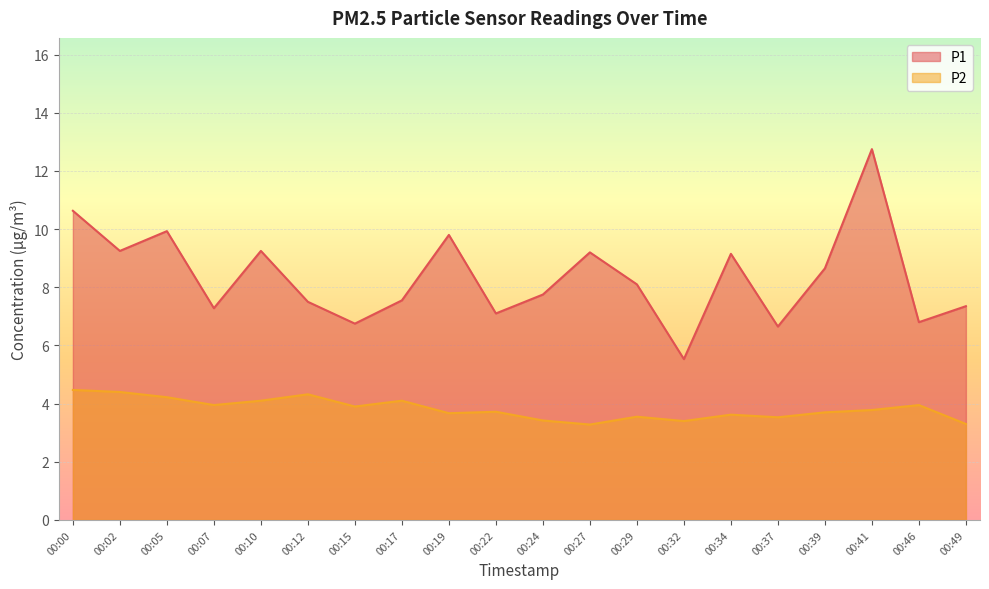

What is the sum of the P1 values at 00:46 and 00:17?

14.3